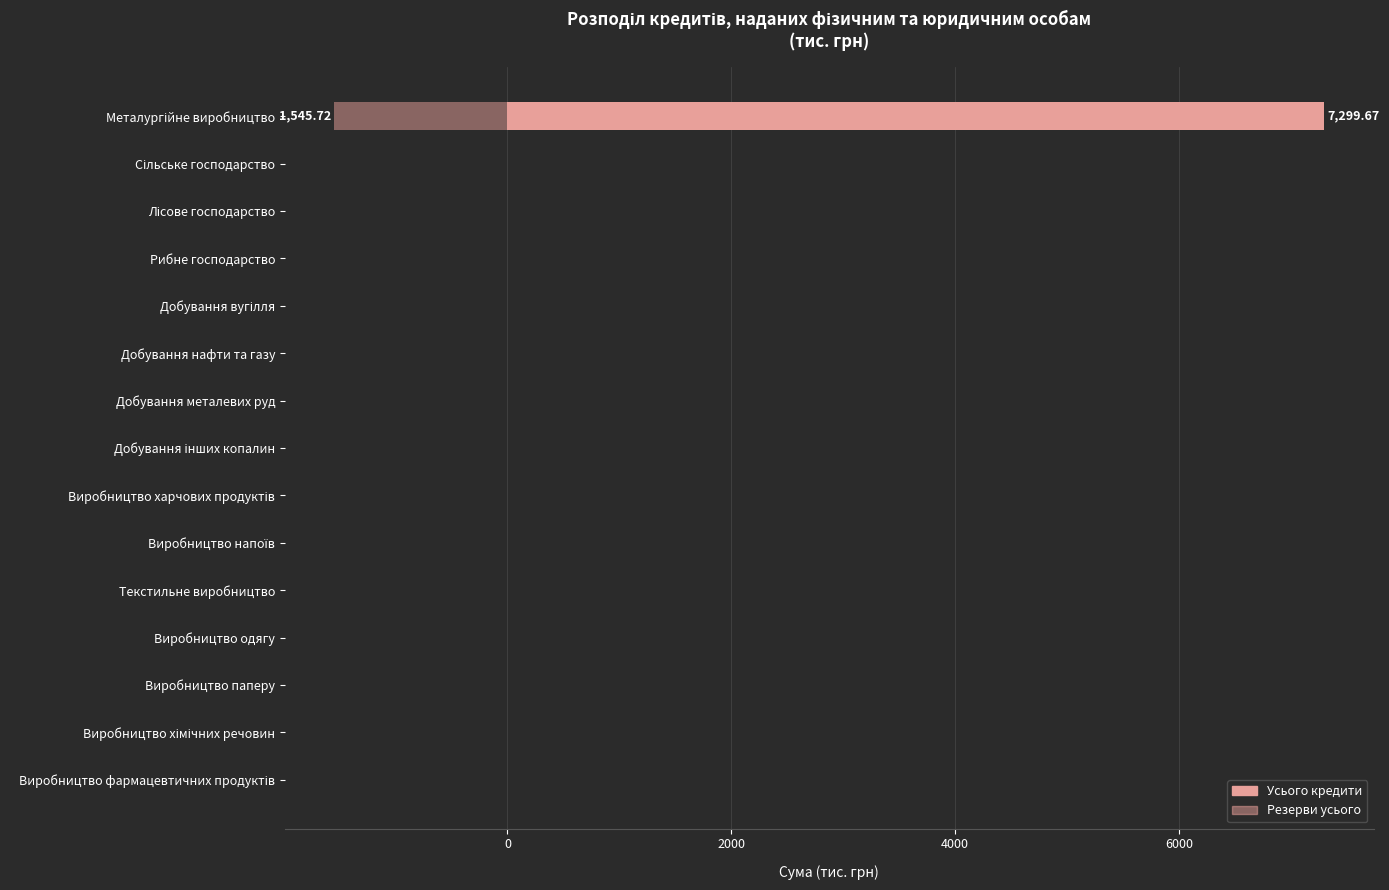

The value of Усього кредити at 7 is 3805.0. True or false?

False